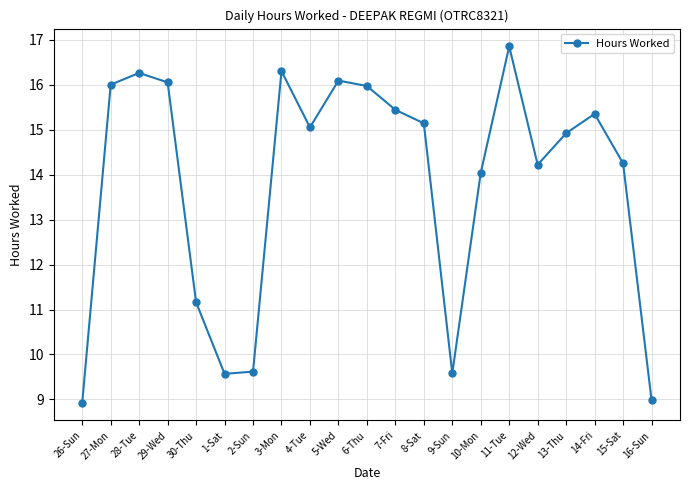

What position from the left is 7-Fri?

12